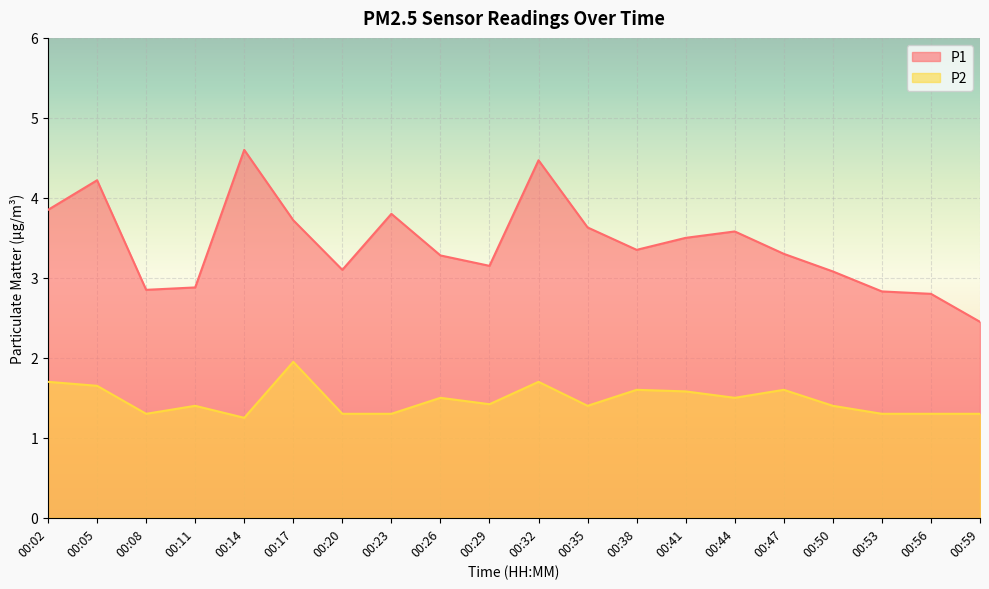

Which series changed the most between 00:44 and 00:59?

P1